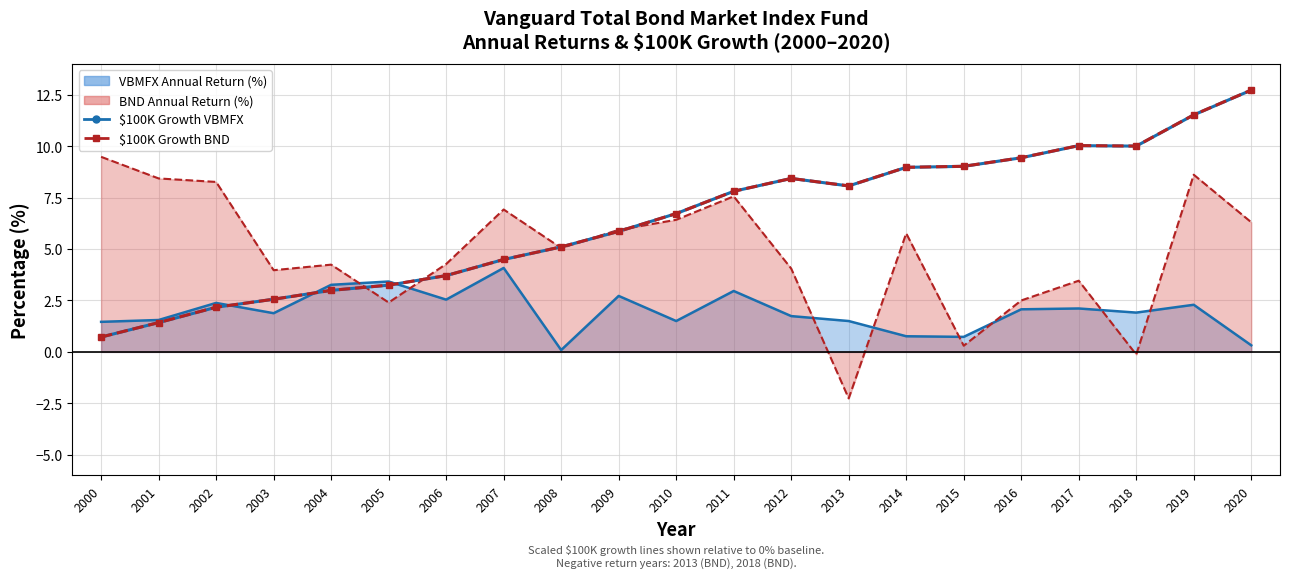

List the labels in order of $100K Growth BND value, smallest first.

2000, 2001, 2002, 2003, 2004, 2005, 2006, 2007, 2008, 2009, 2010, 2011, 2013, 2012, 2014, 2015, 2016, 2018, 2017, 2019, 2020